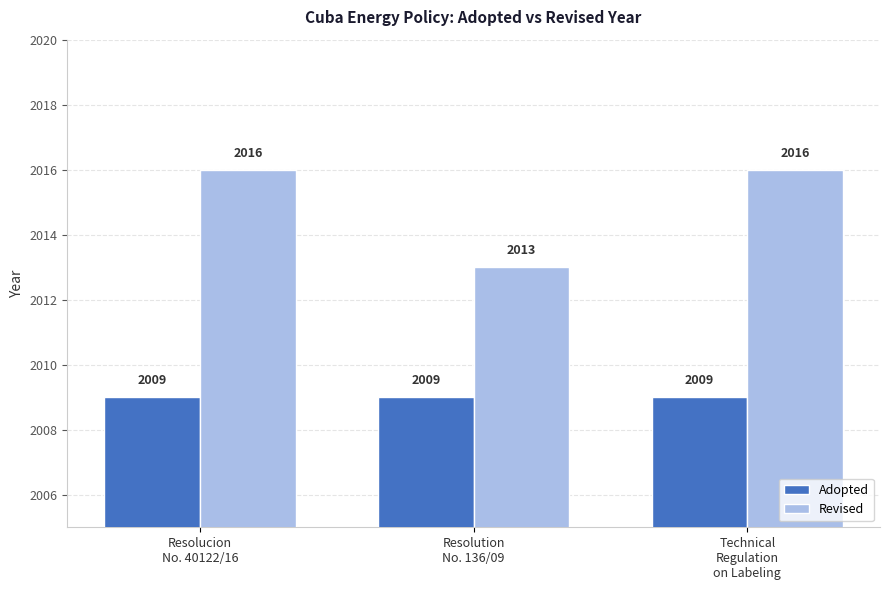

Reading left to right, list all the values displayed in this chart.

Adopted: Resolucion
No. 40122/16=2009	Resolution
No. 136/09=2009	Technical
Regulation
on Labeling=2009
Revised: Resolucion
No. 40122/16=2016	Resolution
No. 136/09=2013	Technical
Regulation
on Labeling=2016